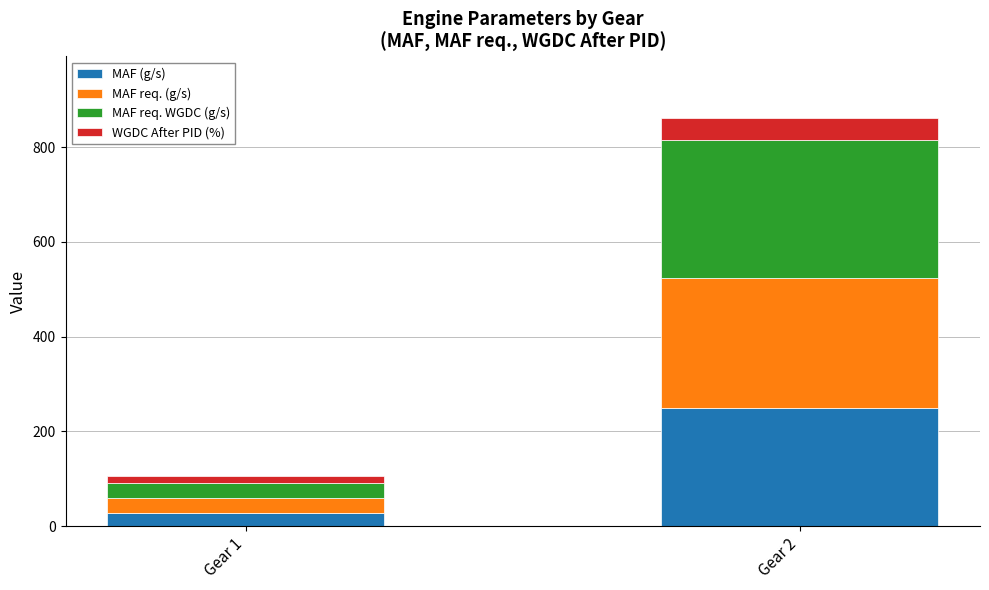

What is the maximum value for MAF (g/s)?

248.6